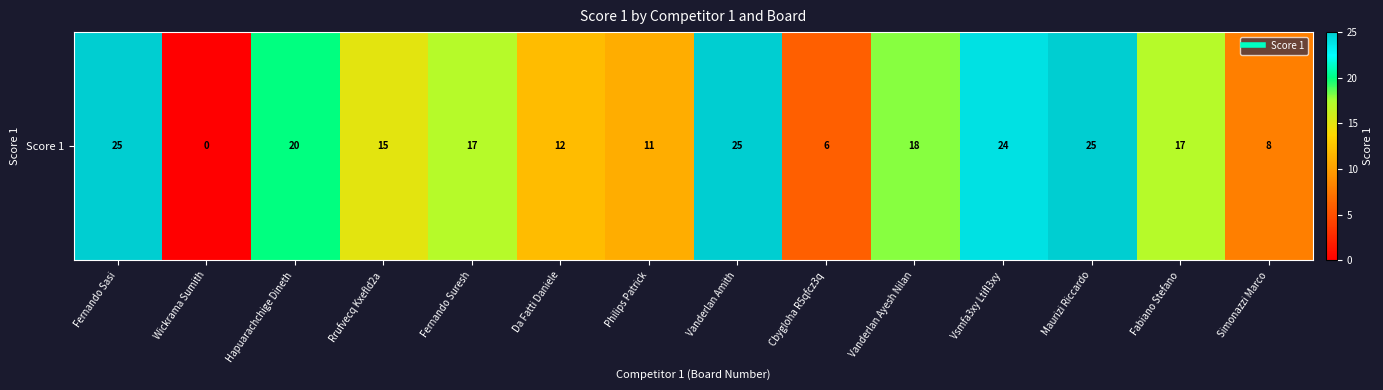

Reading left to right, transcribe all the data shown in this chart.

Fernando Sasi=25	Wickrama Sumith=0	Hapuarachchige Dineth=20	Rrufvecq Kxefld2a=15	Fernando Suresh=17	Da Fatti Daniele=12	Philips Patrick=11	Vanderlan Amith=25	Cbygloha R5qfcz3q=6	Vanderlan Ayesh Nilan=18	Vsmfa3xy Ltifl3xy=24	Maurizi Riccardo=25	Fabiano Stefano=17	Simonazzi Marco=8